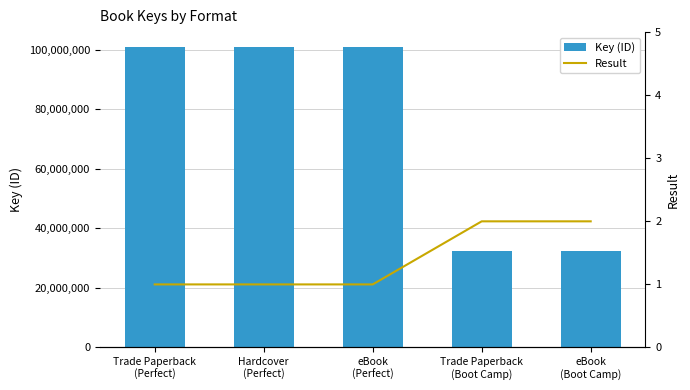

Rank the series at eBook
(Boot Camp) from lowest to highest value.

Result, Key (ID)